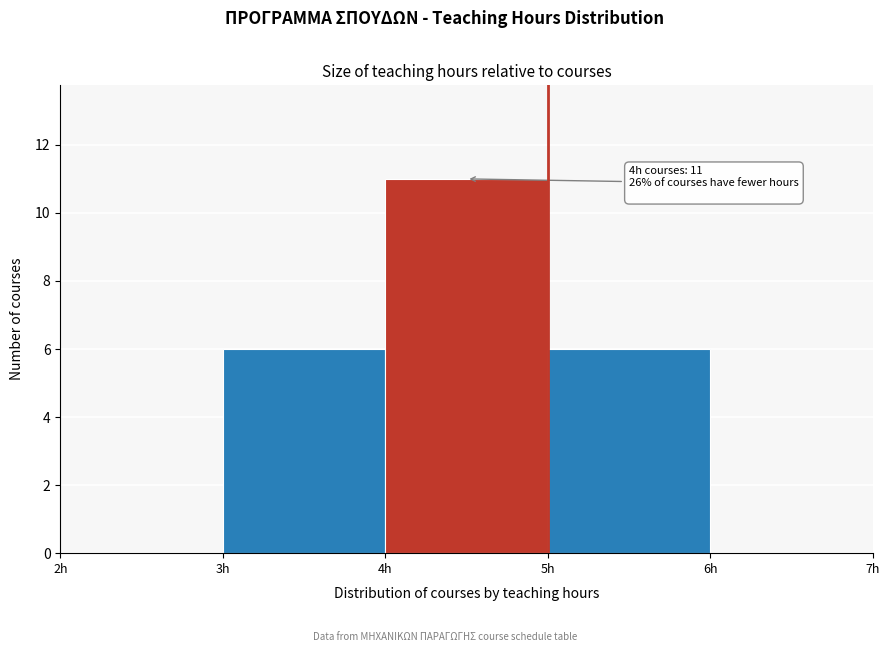

Over which range of the x-axis is the bar tallest?

4 to 5